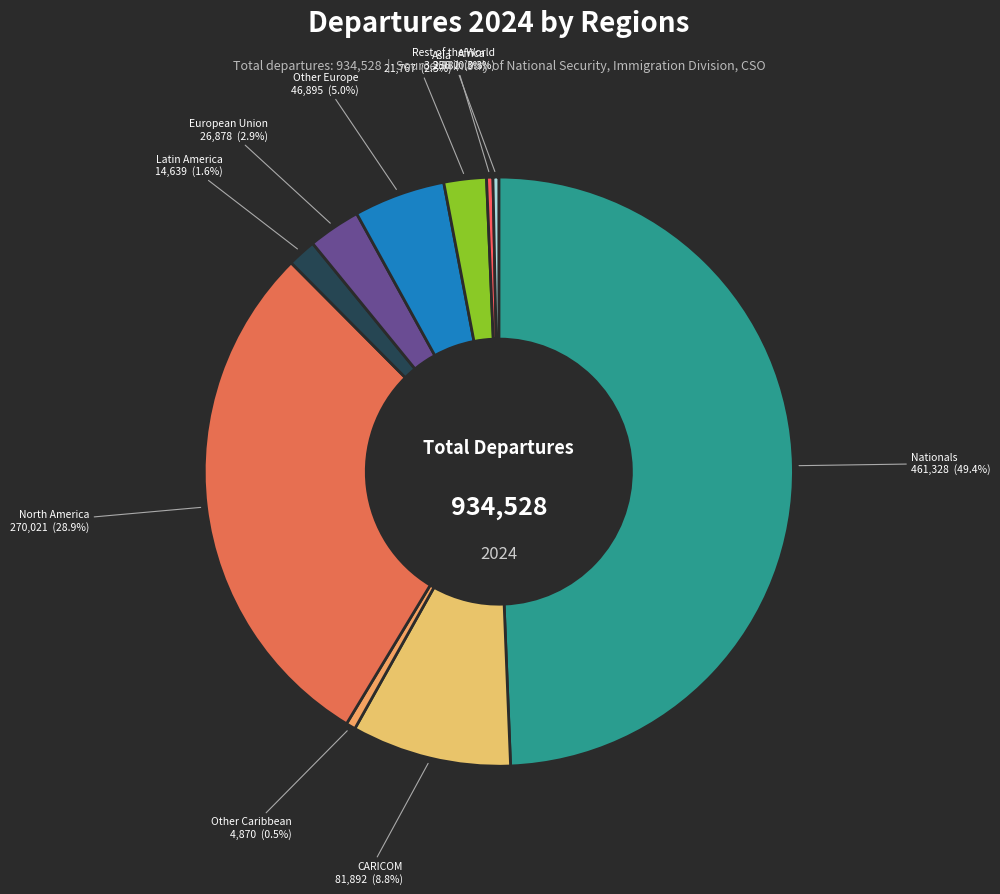

Is Africa the majority of the pie?

No